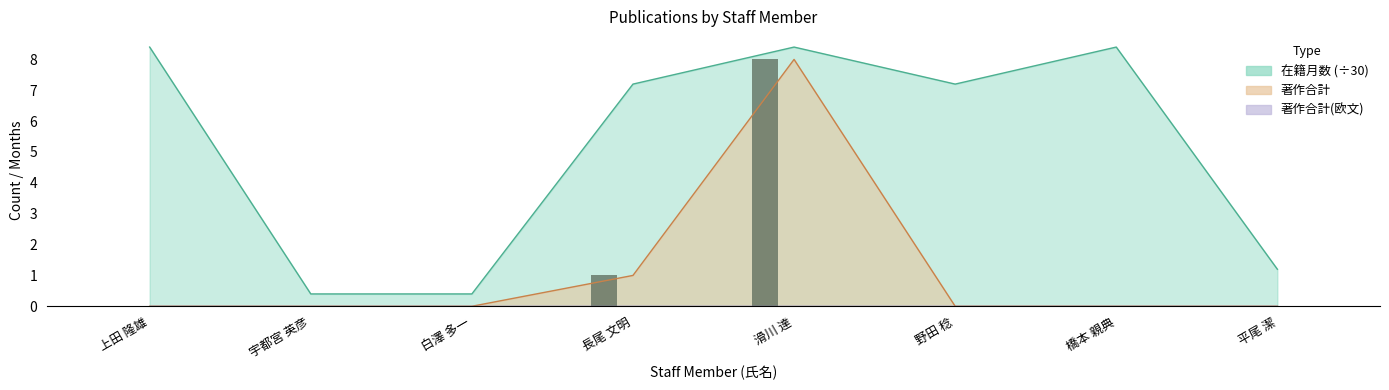

At which category is the sum across all series the highest?

滑川 達